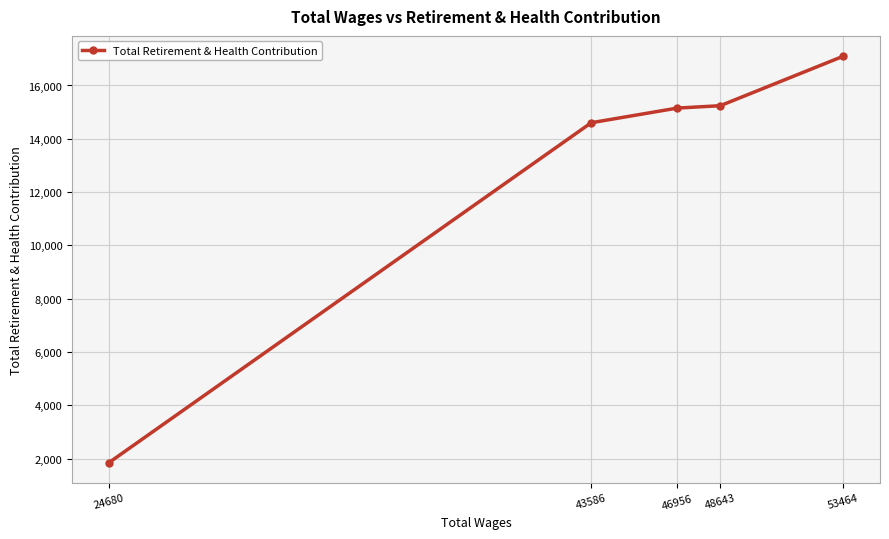

What is the approximate value at 48643, to the nearest 100?

15200